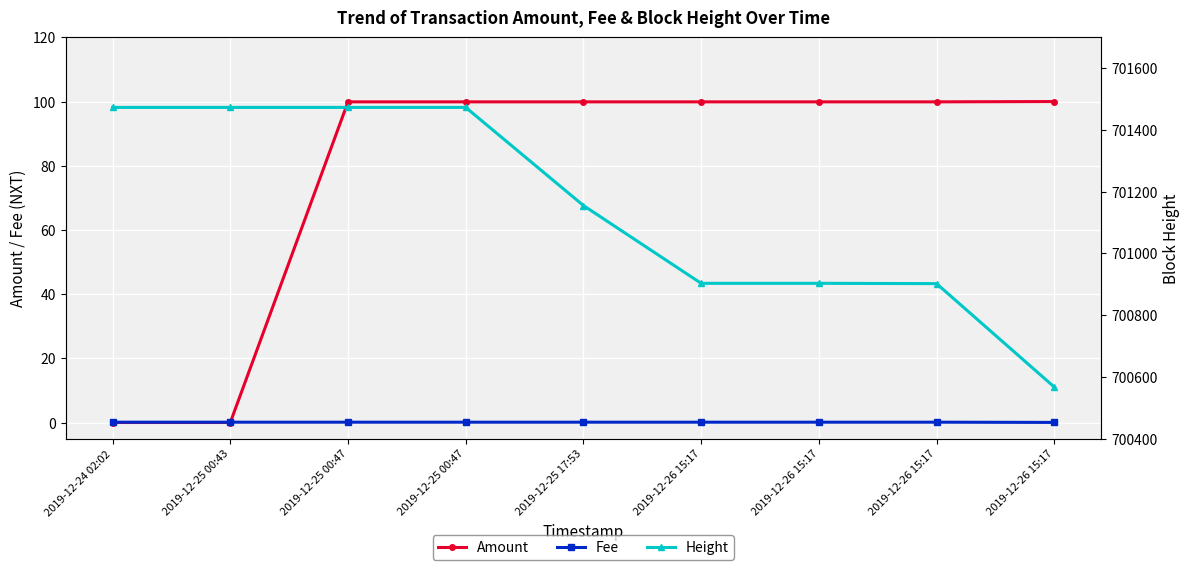

What is the difference between the second highest and minimum values in the Fee series?

0.1